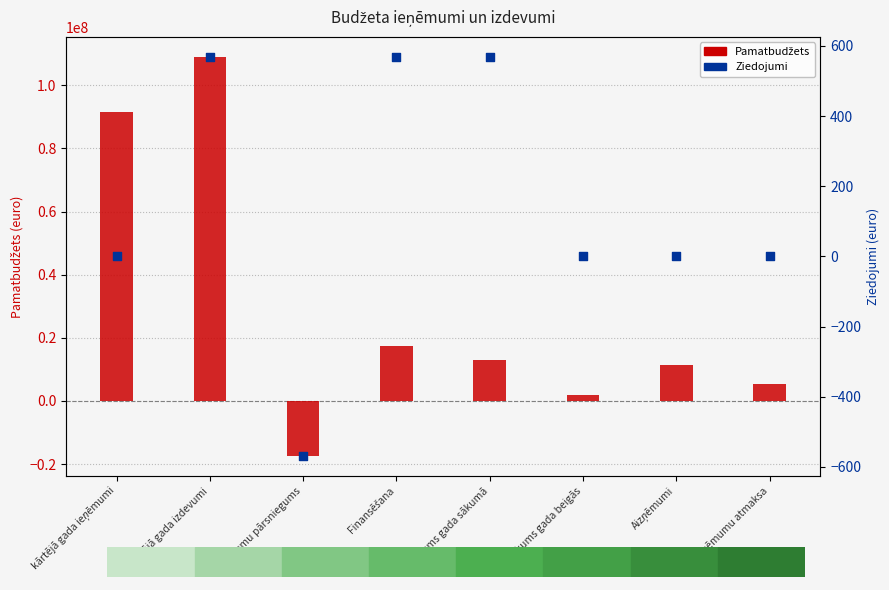

What is the total value across all series at Finansēšana?

17464177